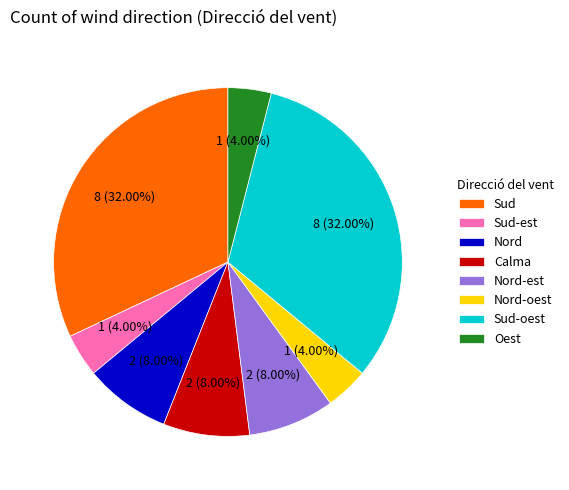

The Sud slice represents 46% of the pie. True or false?

False